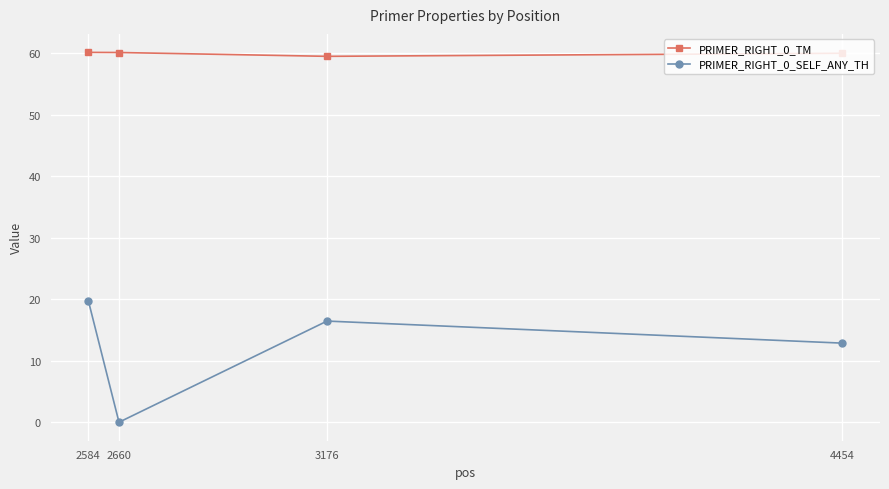

Does the chart have visible grid lines?

Yes